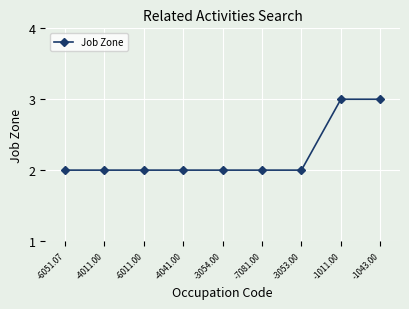

Reading left to right, transcribe all the data shown in this chart.

2	2	2	2	2	2	2	3	3